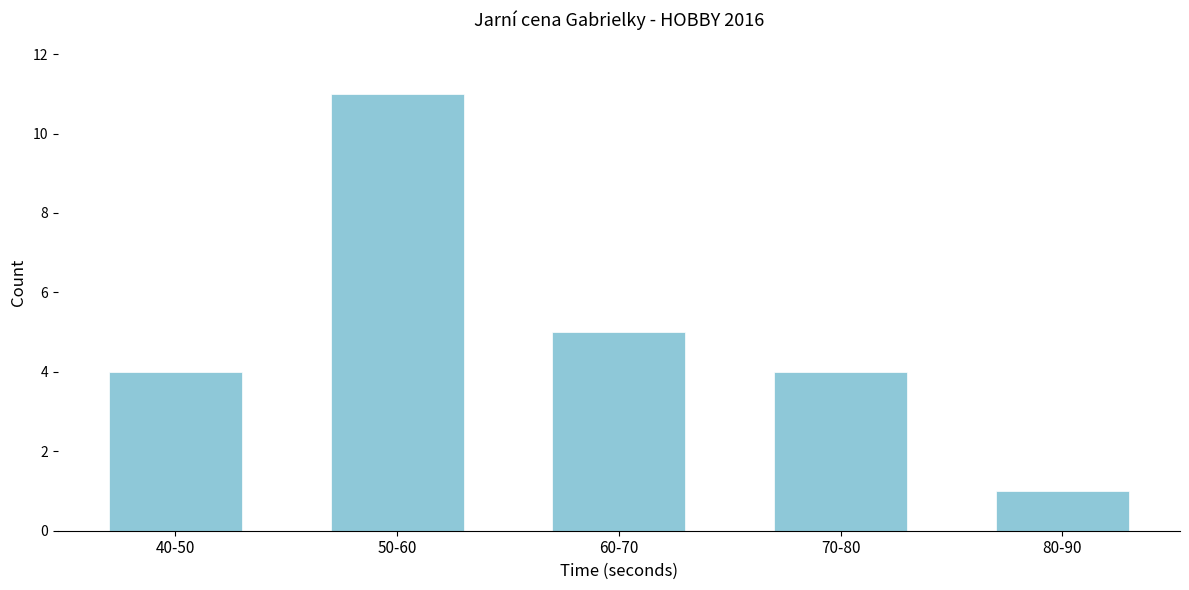

Reading right to left, transcribe all the data shown in this chart.

80-90=1	70-80=4	60-70=5	50-60=11	40-50=4